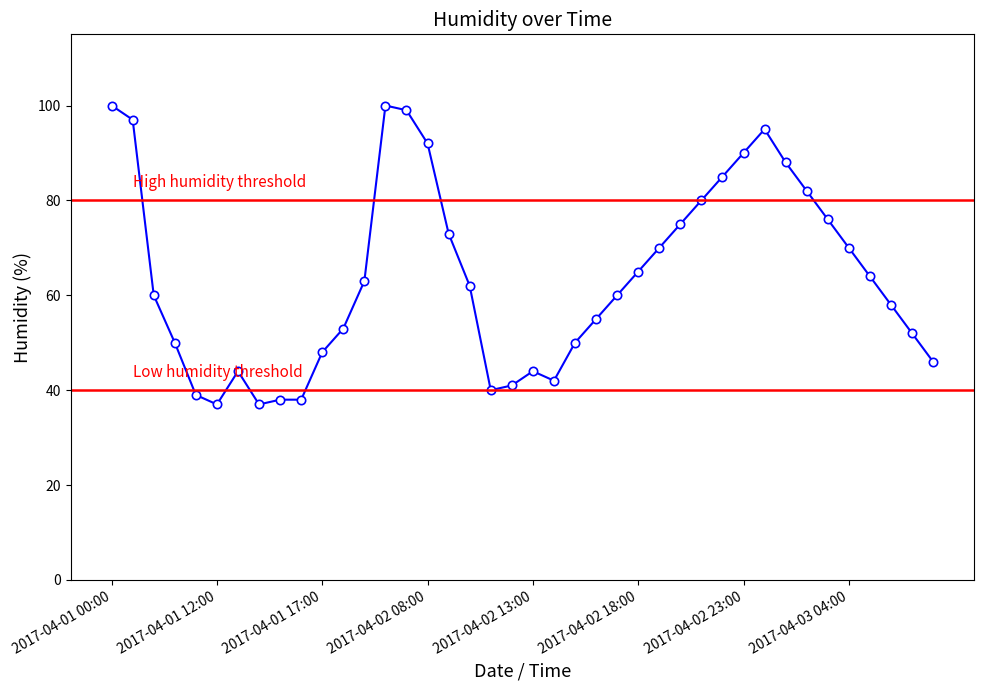

How many data points does each series have?

40